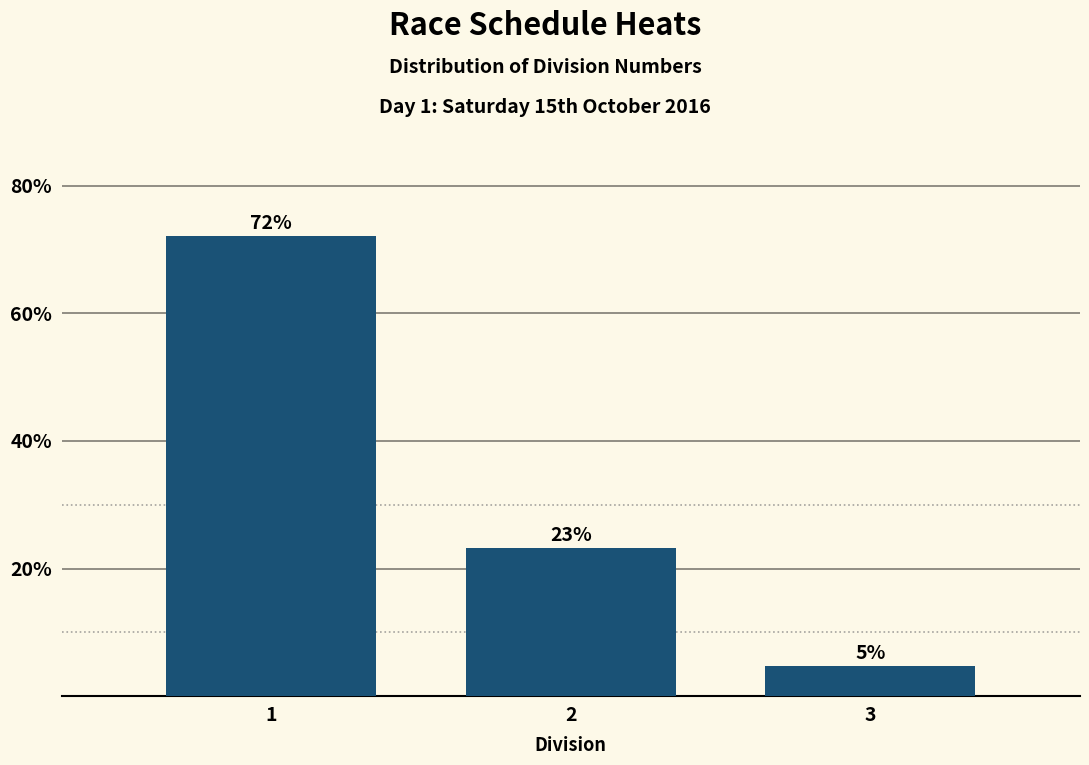

How many bars are there in total?

3